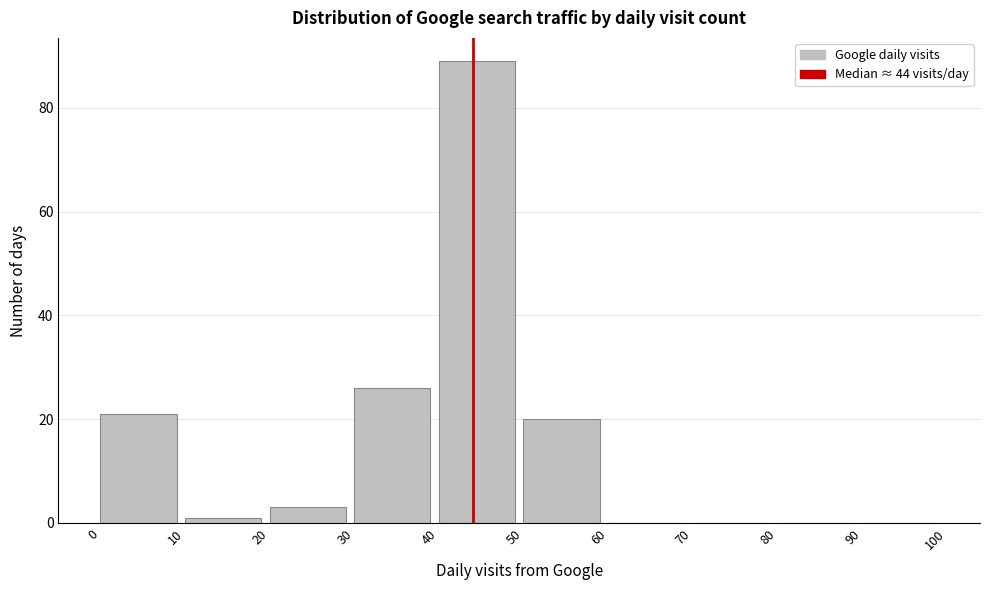

What is the height of the bar covering 20 to 30 on the x-axis? The values are not printed on the chart, so give them approximately, as read against the axis.

4